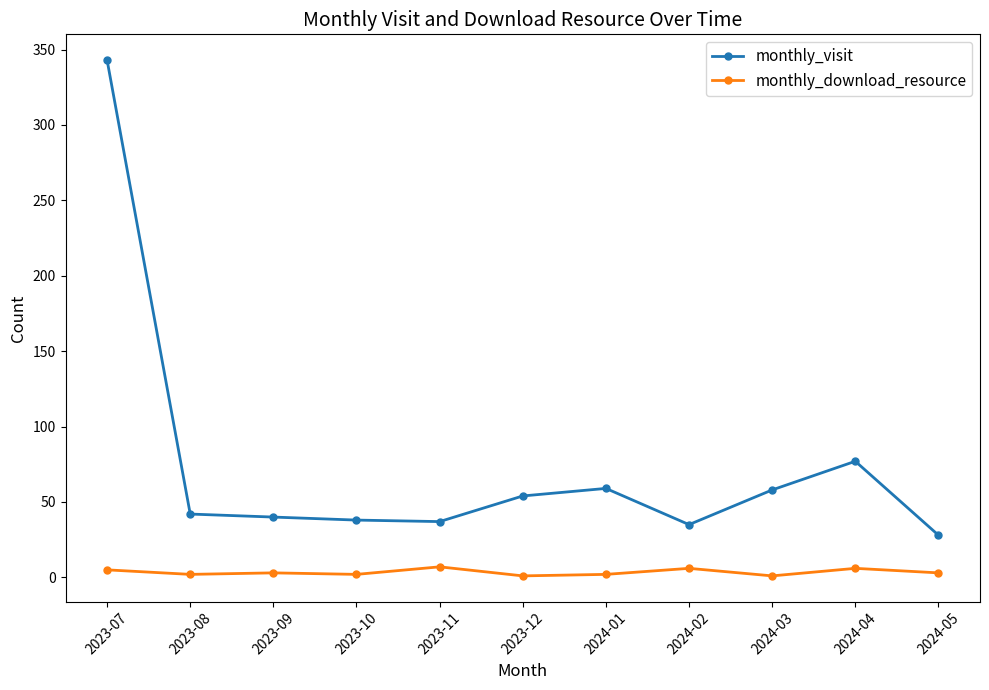

At which label is monthly_visit closest to 185?

2024-04